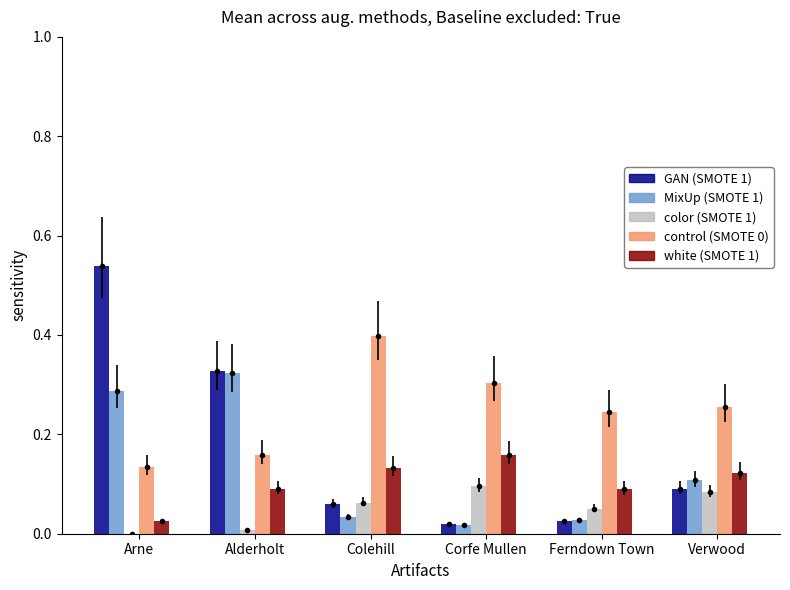

The B Prestige Positions series shows 0.4 at Colehill. True or false?

True